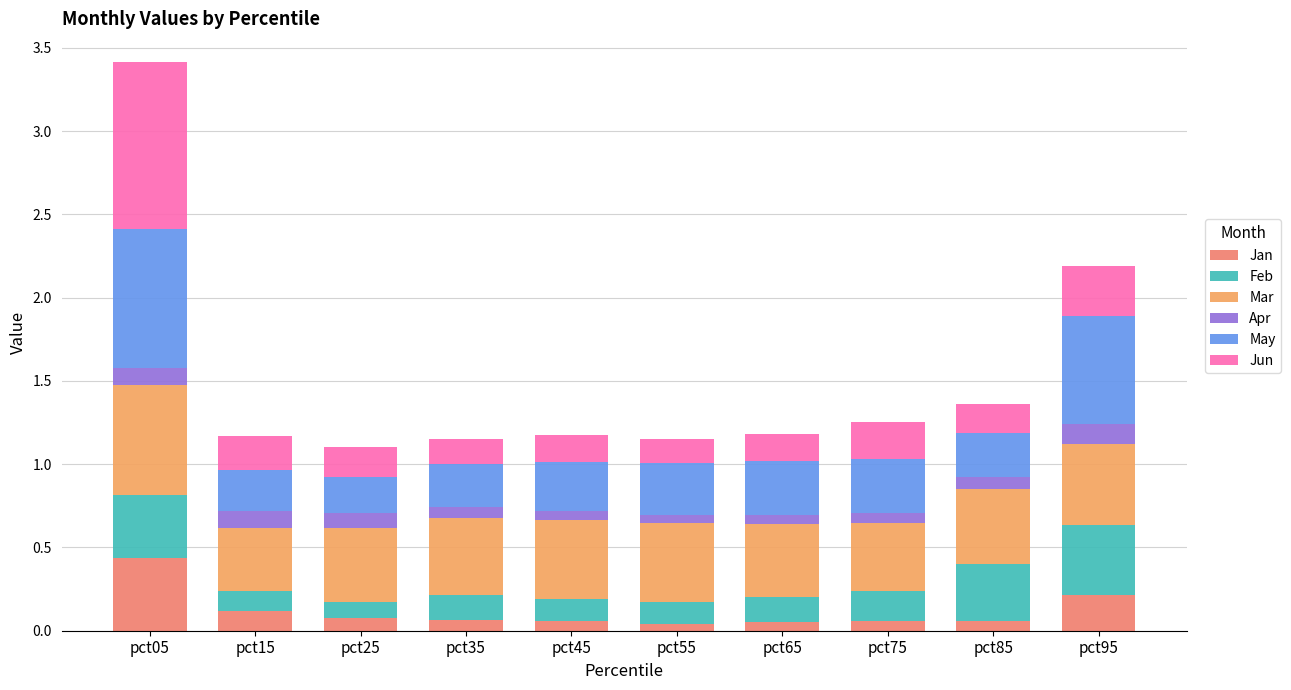

What is the average value of the Mar series?

0.5